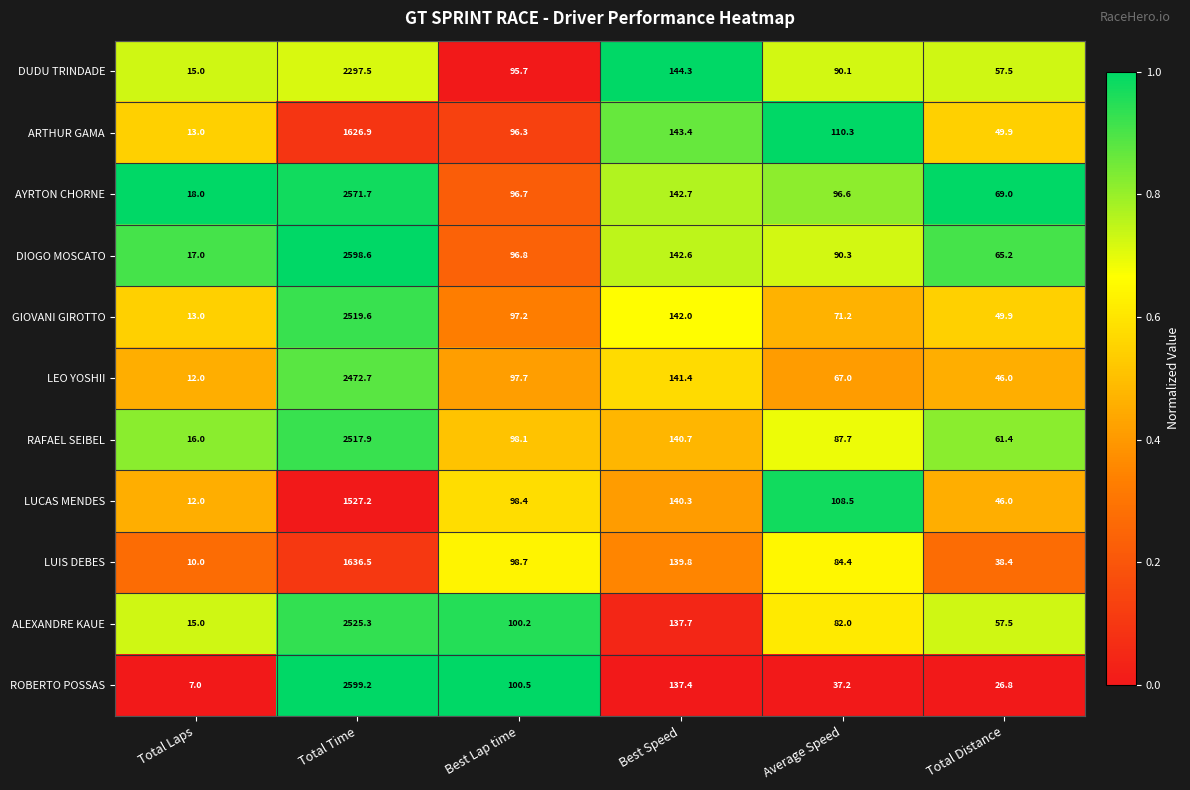

At which label does DIOGO MOSCATO reach its minimum?

Total Laps